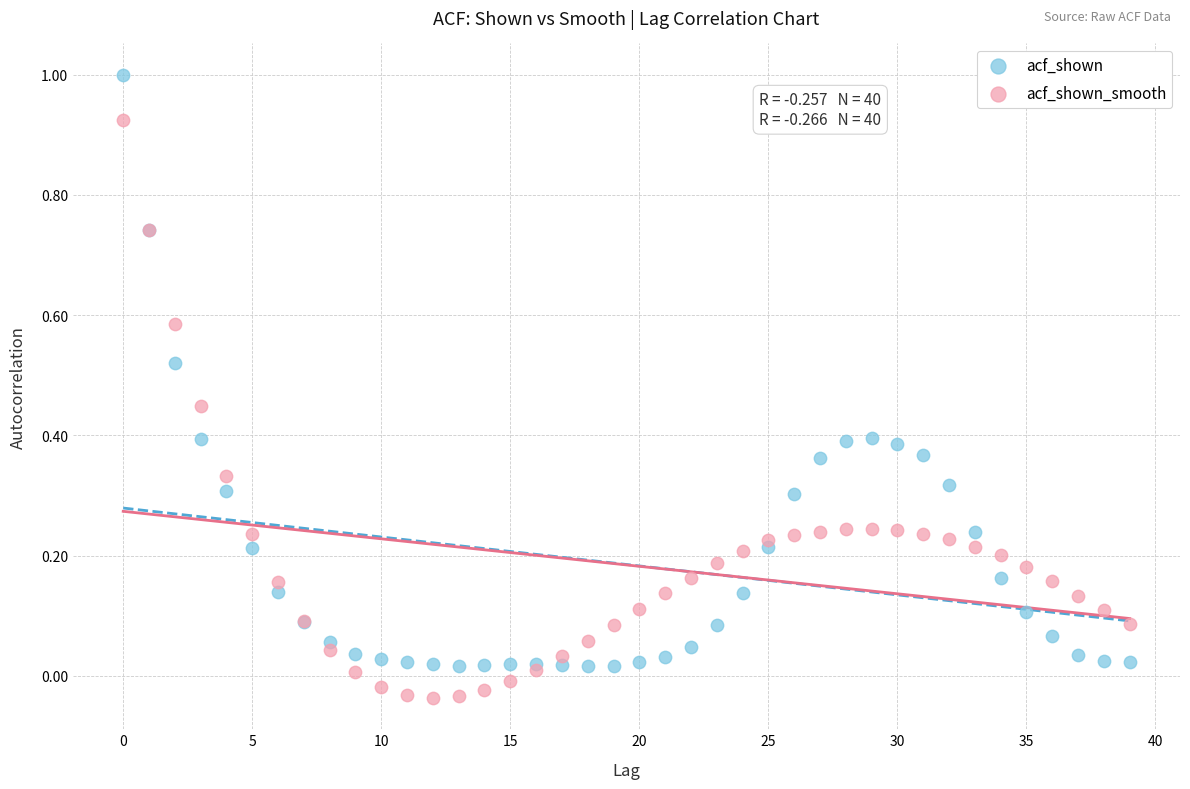

Which series has the largest Y range (max minus min)?

acf_shown